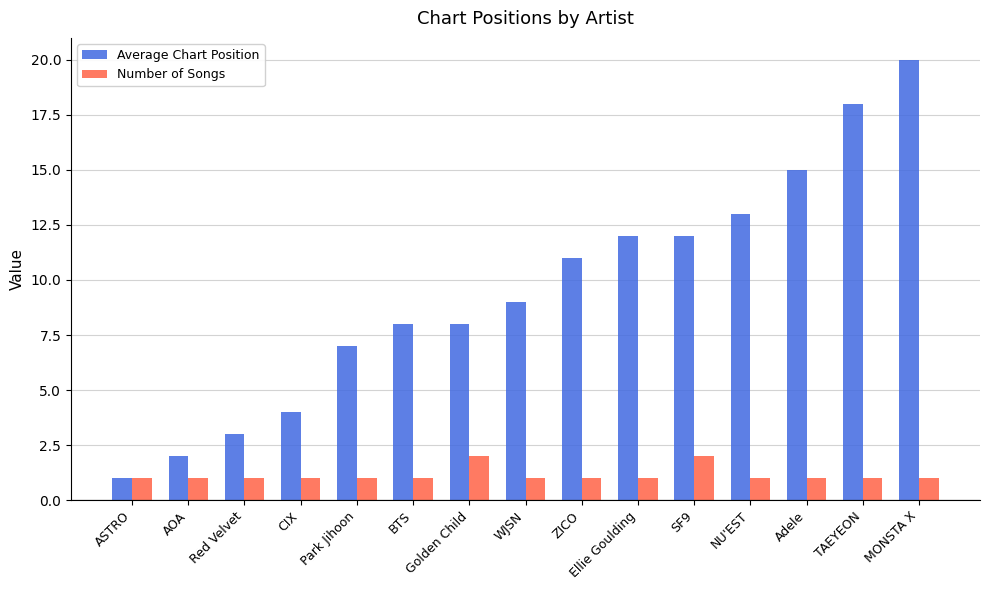

What is the approximate value of Number of Songs at SF9?

2